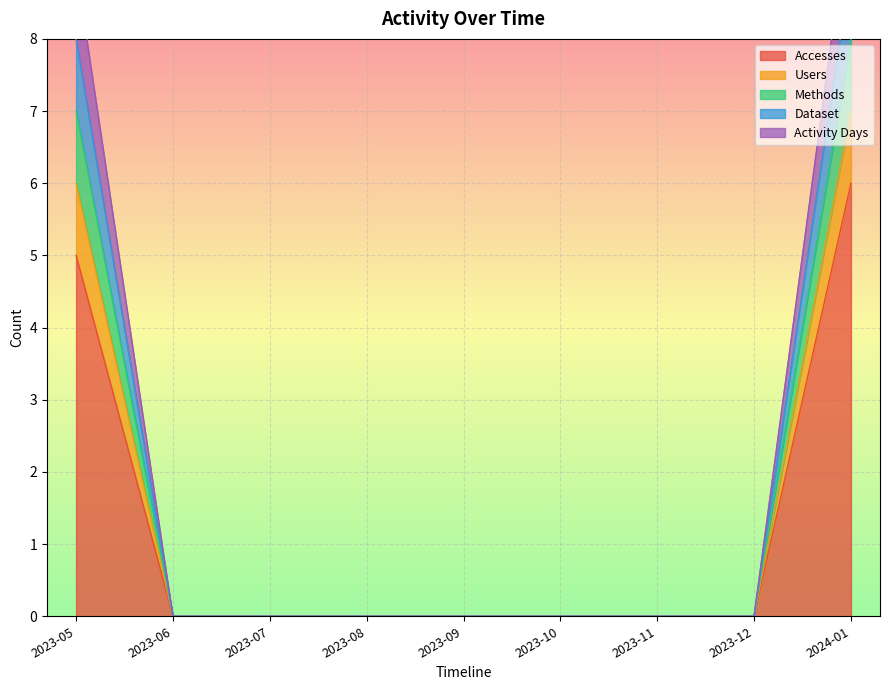

Is the value of Activity Days at 2023-09 greater than the value of Methods at 2023-07?

No